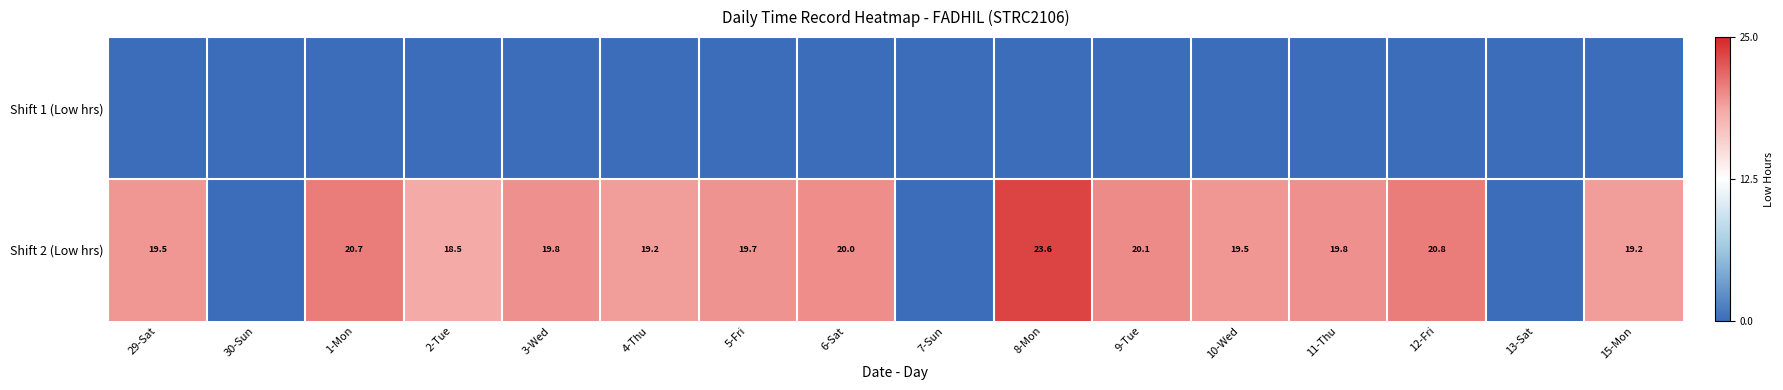

At which category does the chart reach its peak across all series?

8-Mon